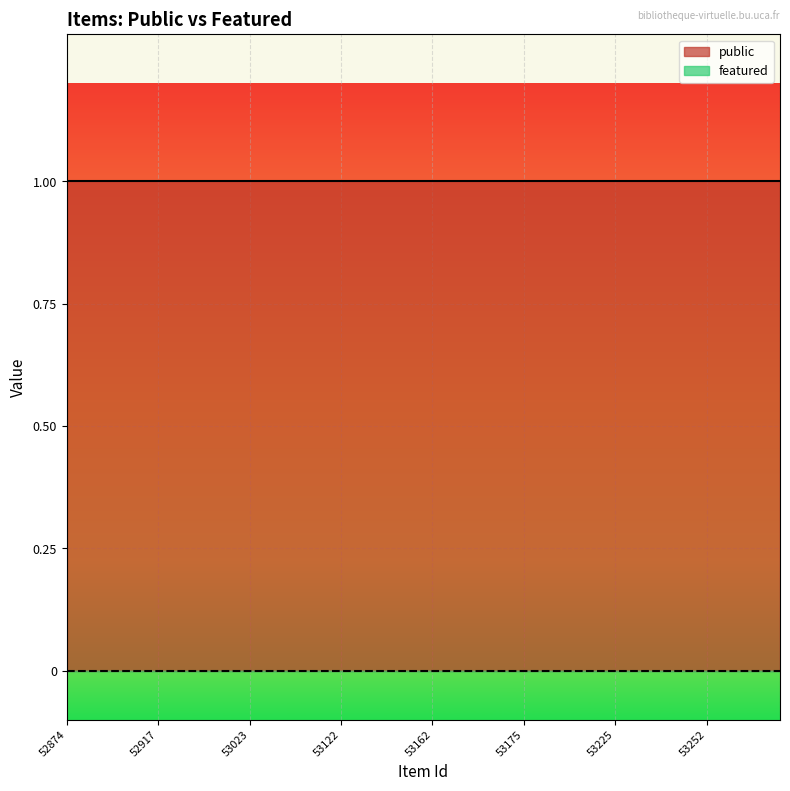

True or false: public and featured intersect in this chart.

False